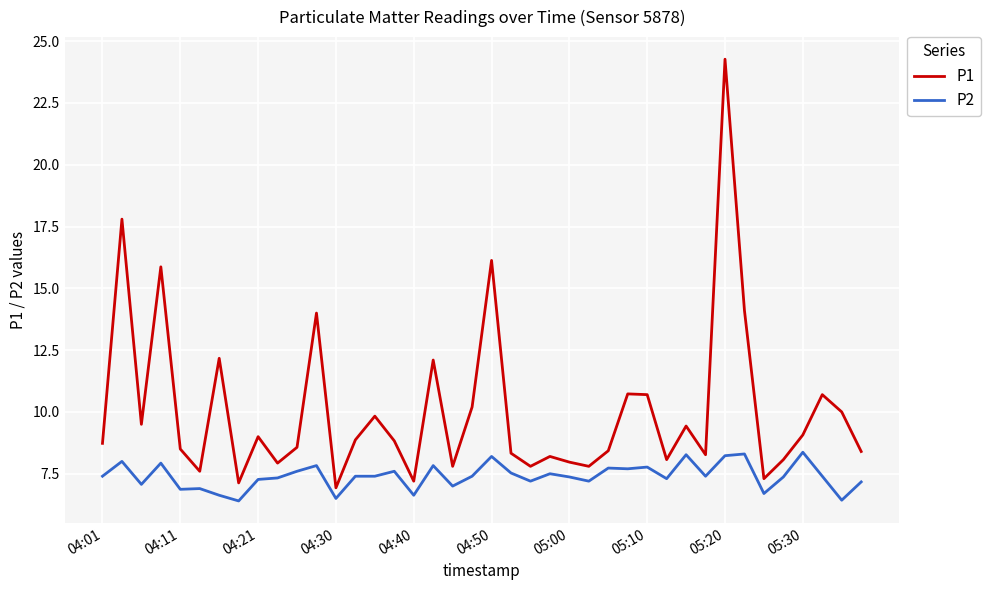

List the series in order of their peak value, highest first.

P1, P2